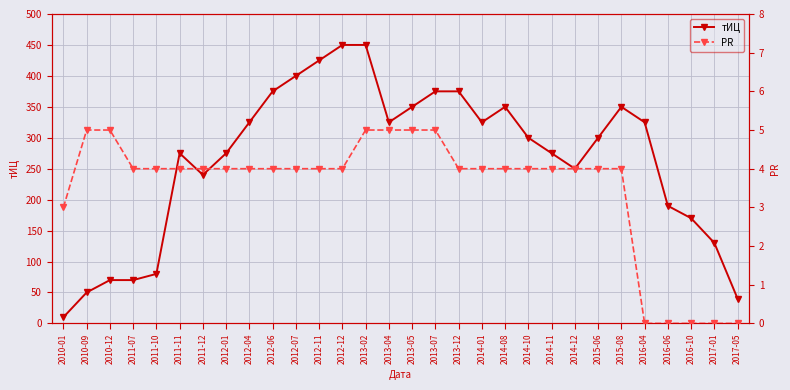

How many interior local peaks does the тИЦ series have?

3